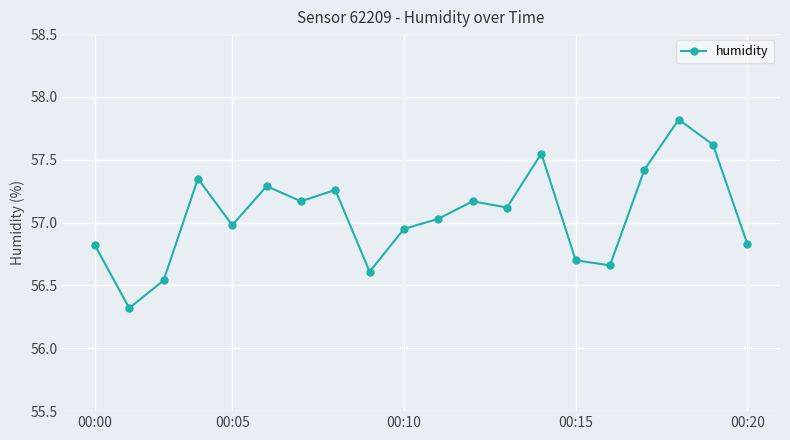

What is the sum of all values?

1141.2